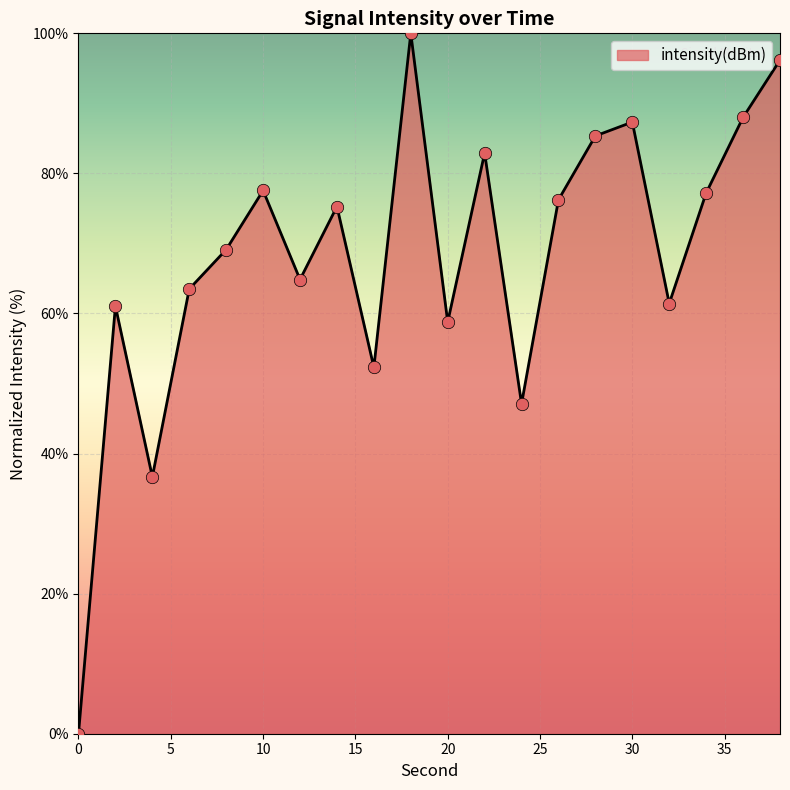

What is the difference between the maximum and minimum values?

100.0